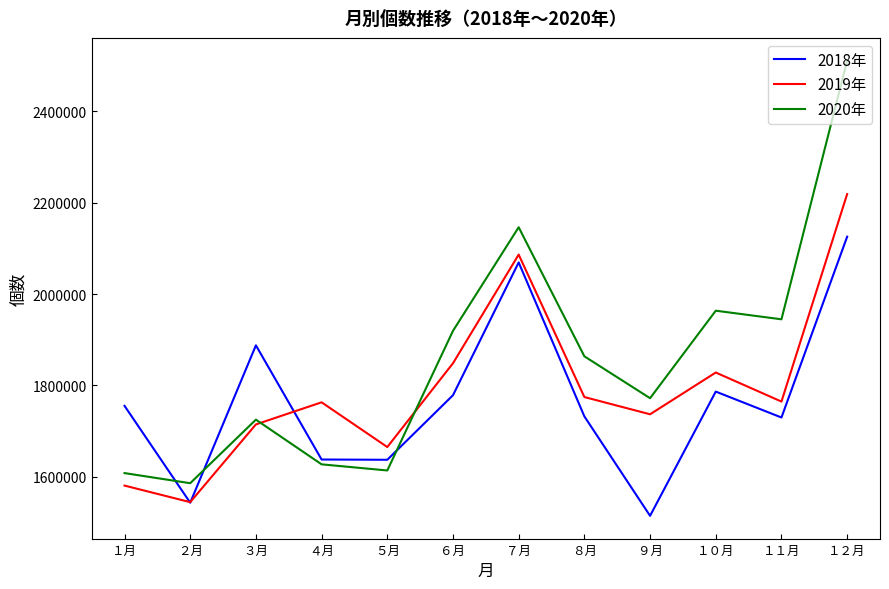

Read the 2020年 value at ８月, to the nearest 50.

1863700